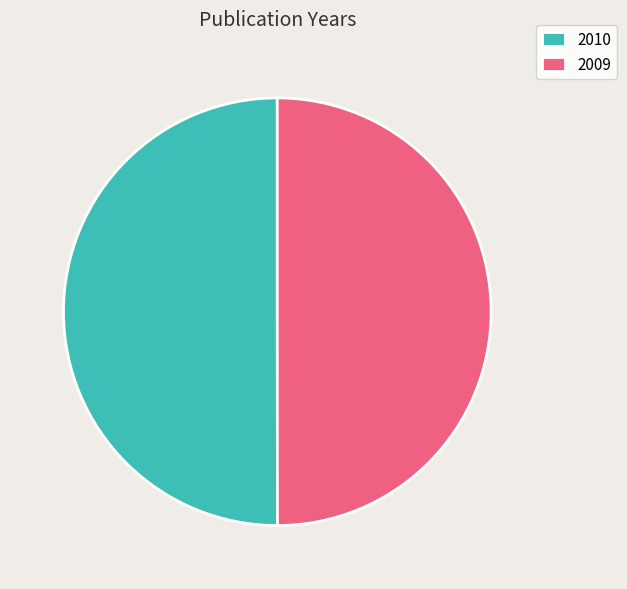

Is it true that 2010 is 50% of the pie?

True